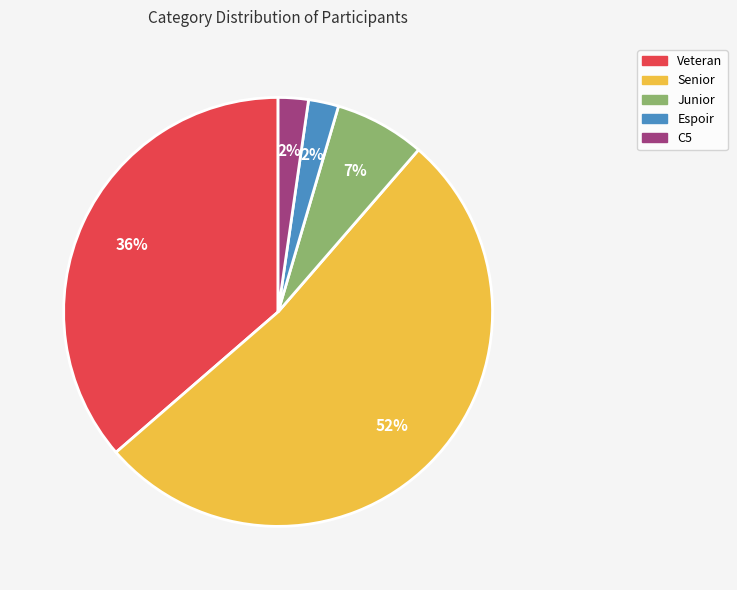

Does any single category account for the majority?

Yes